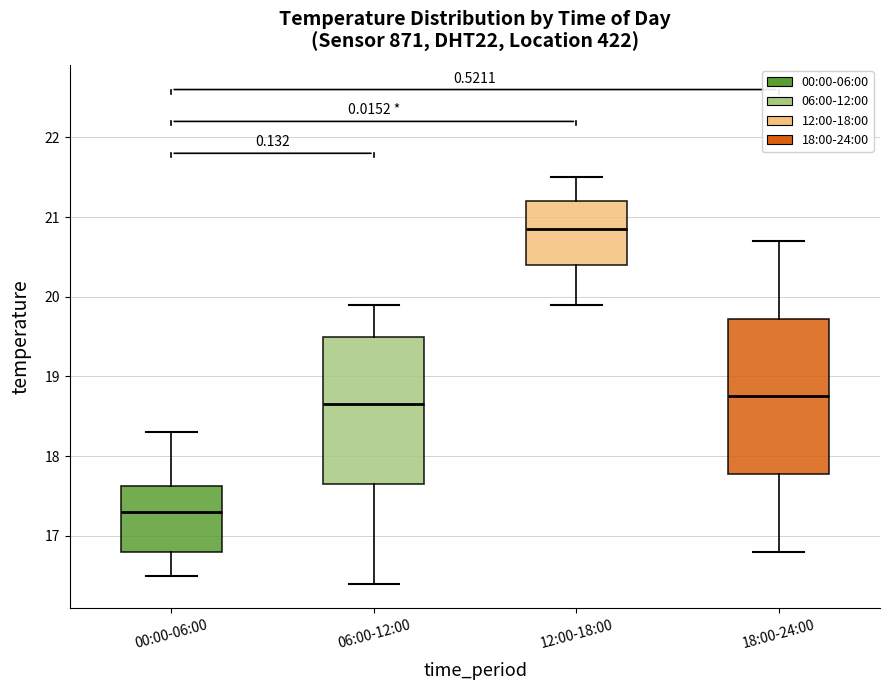

Reading left to right, read every box against the y-axis: the position of its median line, the range the box covers, and the ends of its whiskers. The values are not printed on the chart, so give them approximately, as read against the axis.

00:00-06:00: median 17.3, box 16.8 to 17.6, whiskers 16.5 to 18.3
06:00-12:00: median 18.7, box 17.7 to 19.5, whiskers 16.4 to 19.9
12:00-18:00: median 20.9, box 20.4 to 21.2, whiskers 19.9 to 21.5
18:00-24:00: median 18.8, box 17.8 to 19.7, whiskers 16.8 to 20.7